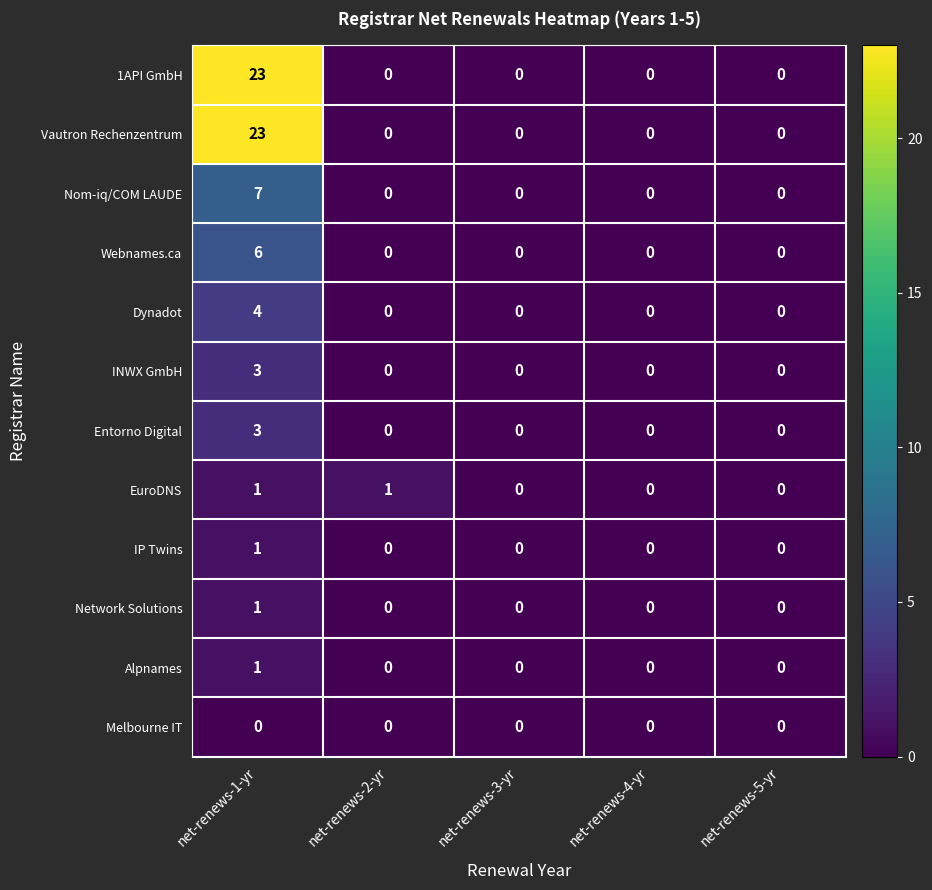

What is the total value across all series at net-renews-1-yr?

73